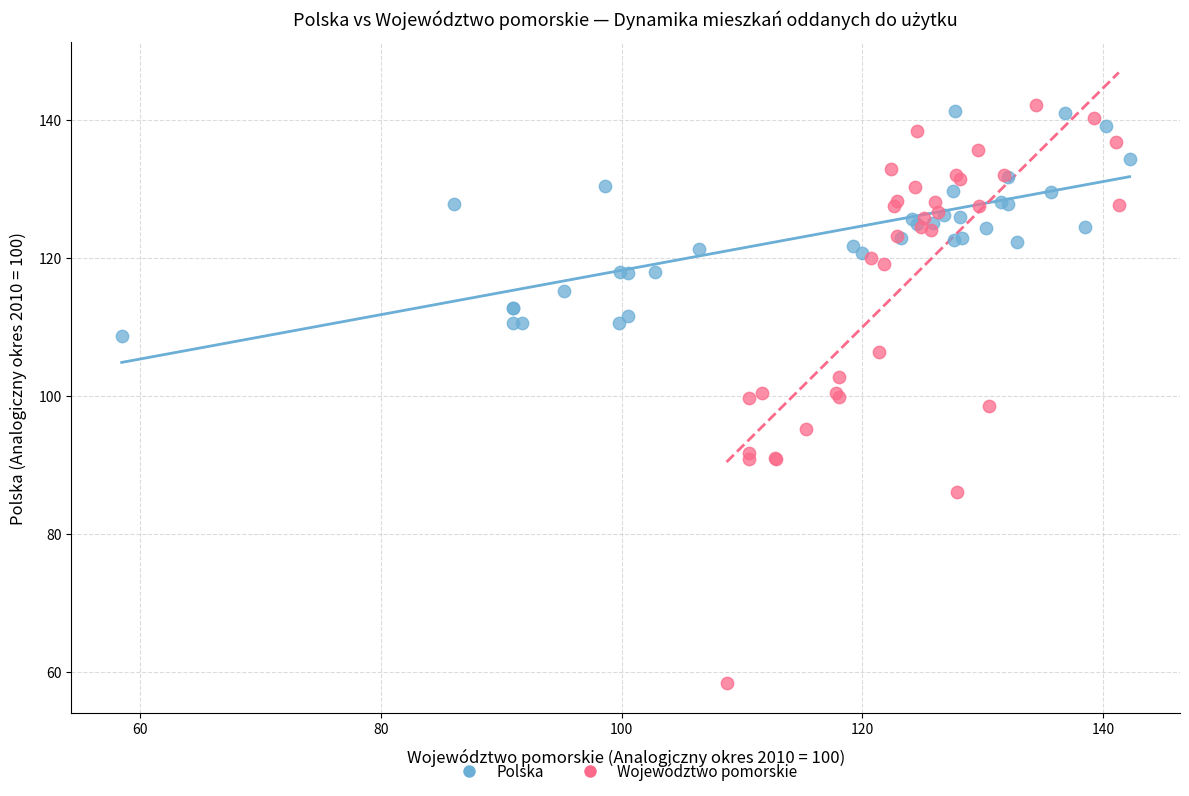

Which series reaches the minimum Y coordinate?

Województwo pomorskie